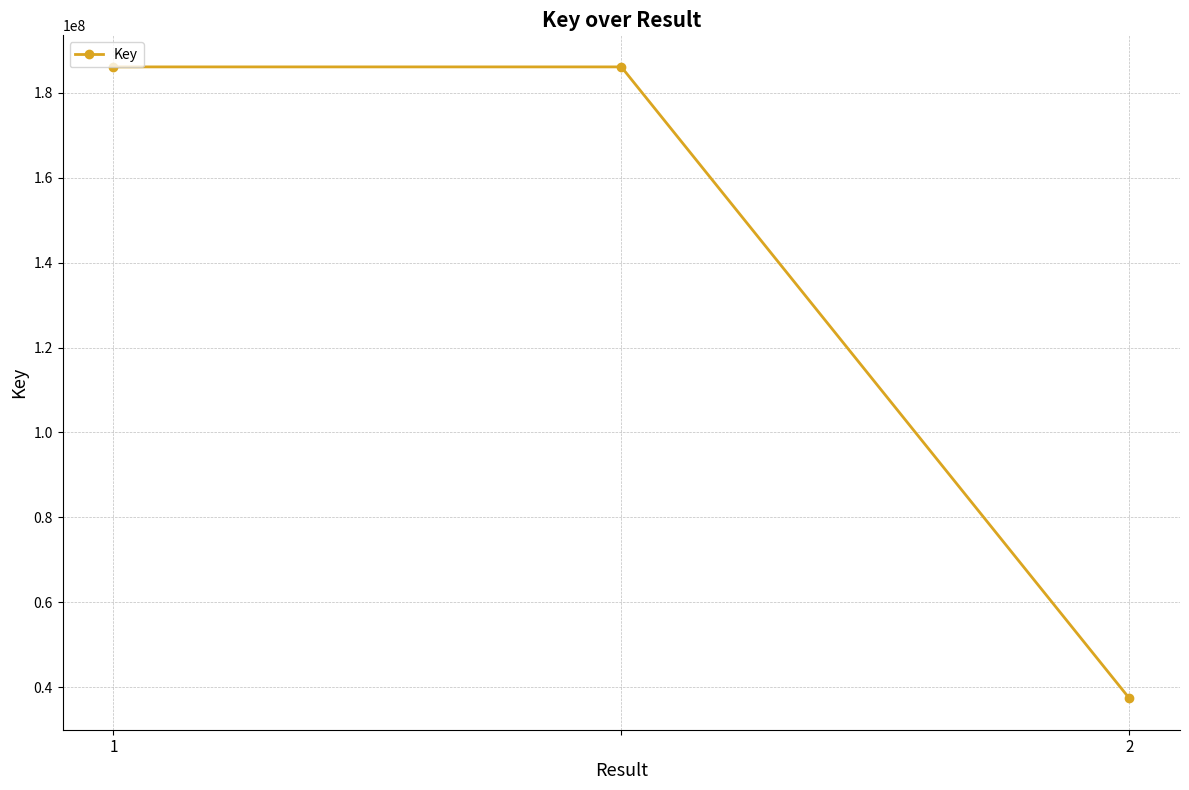

What is the sum of all values?

409610019